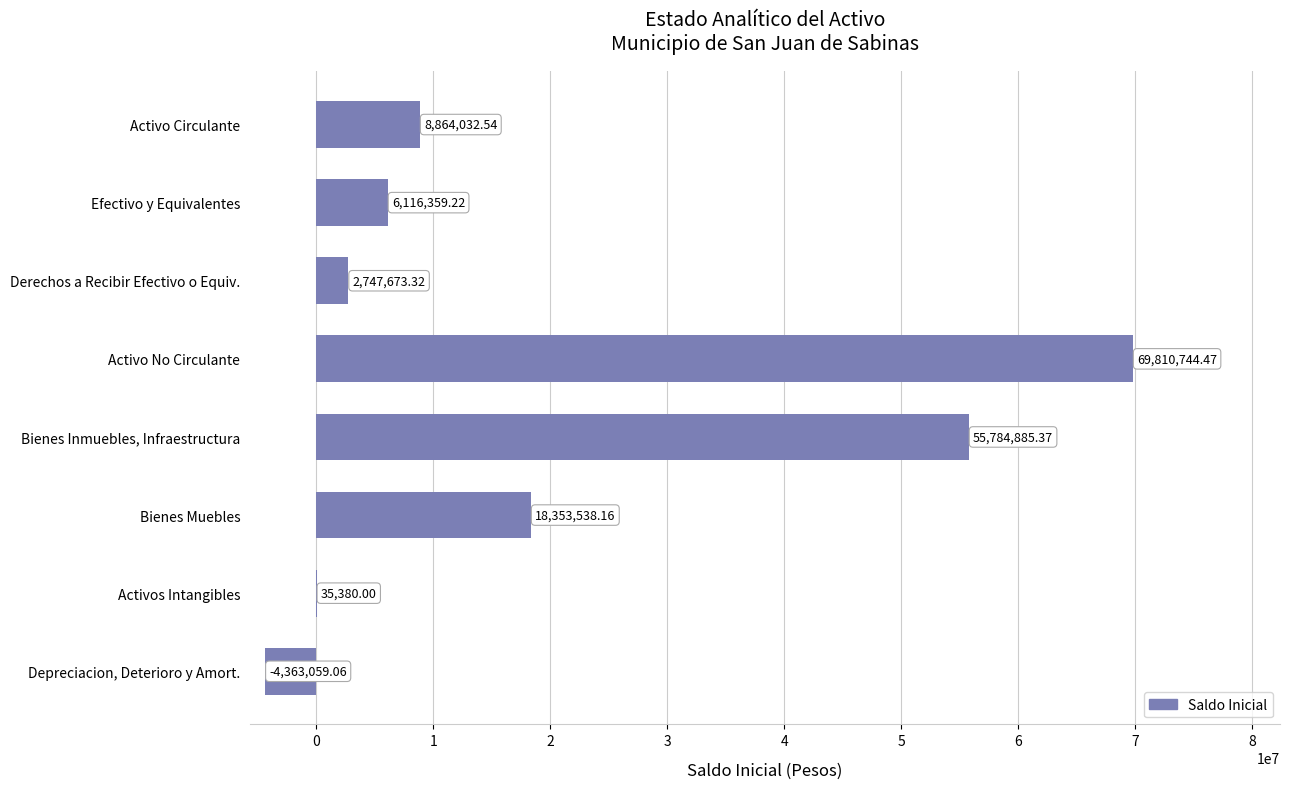

At which label is the value closest to 32723842?

Bienes Muebles